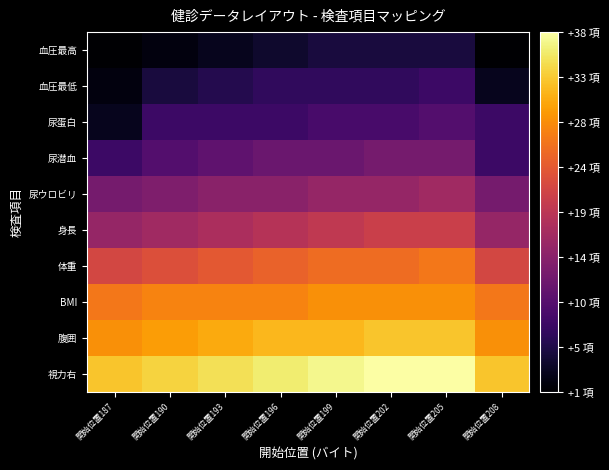

How many series are shown in this chart?

10